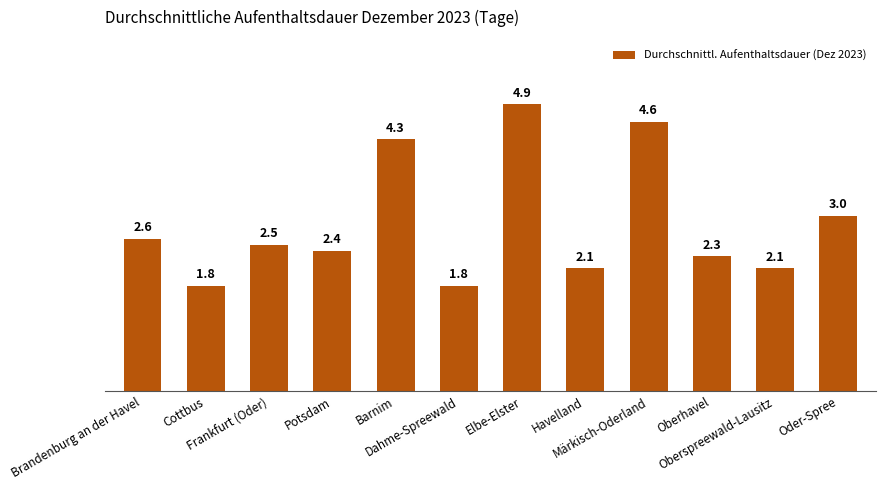

What is the value of the 8th bar from the left?

2.1